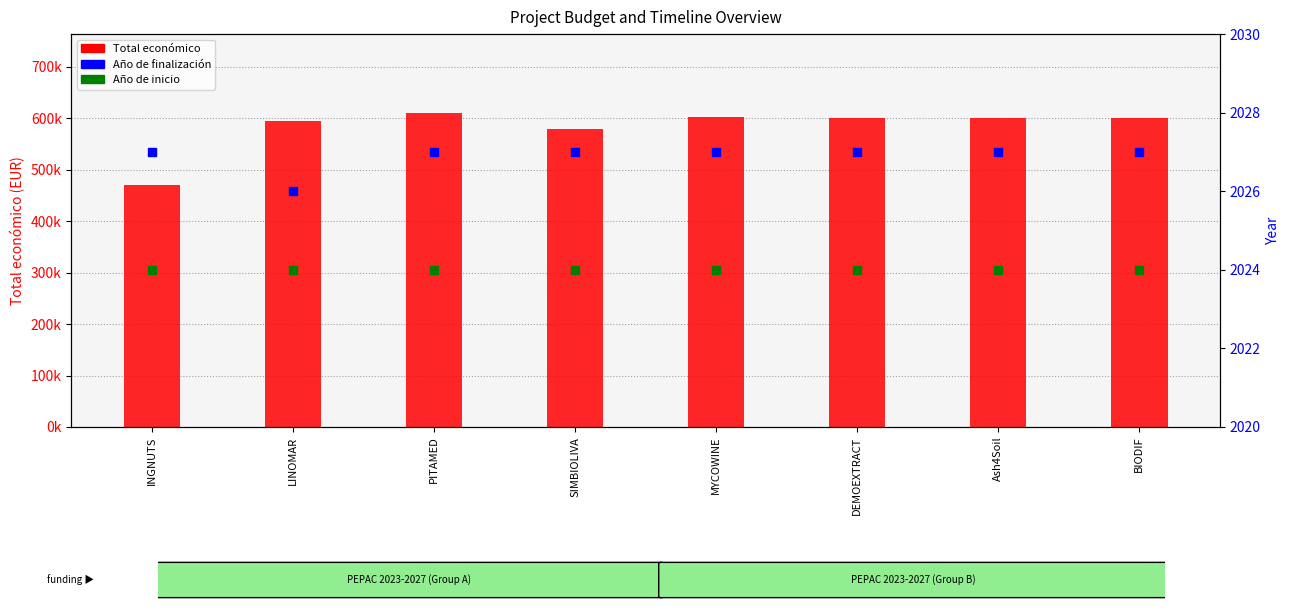

Which series has the widest spread of Y values?

Total económico